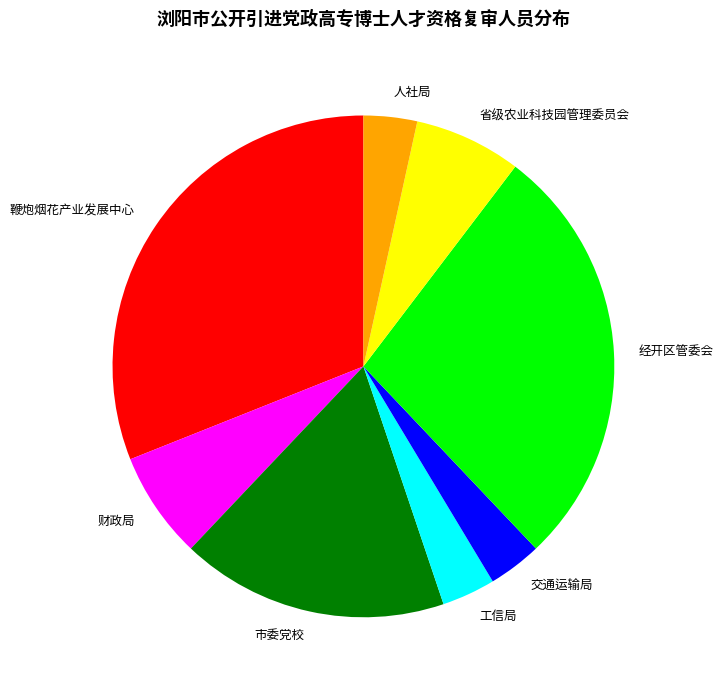

Combined, do 人社局 and 省级农业科技园管理委员会 account for over 50%?

No